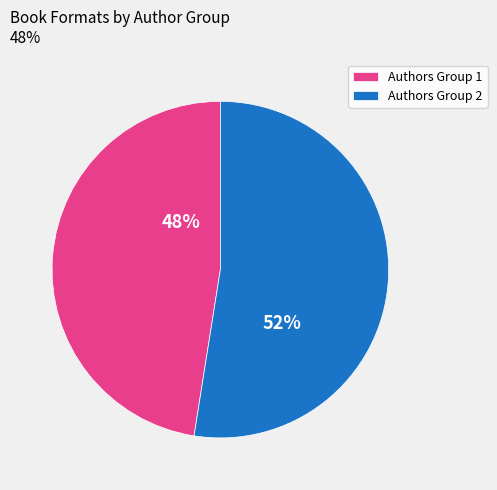

To the nearest percent, what is the combined percentage of Authors Group 1 and Authors Group 2?

100%